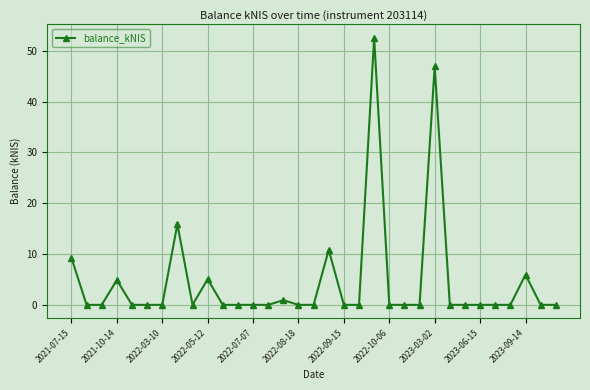

What is the sum of all values?

152.2